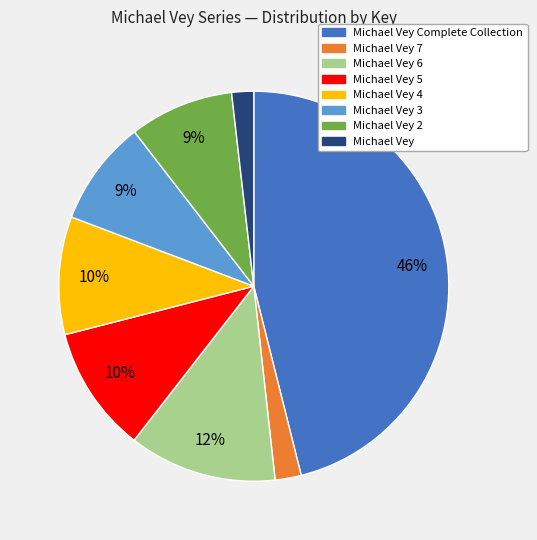

Is there a majority slice in this chart?

No